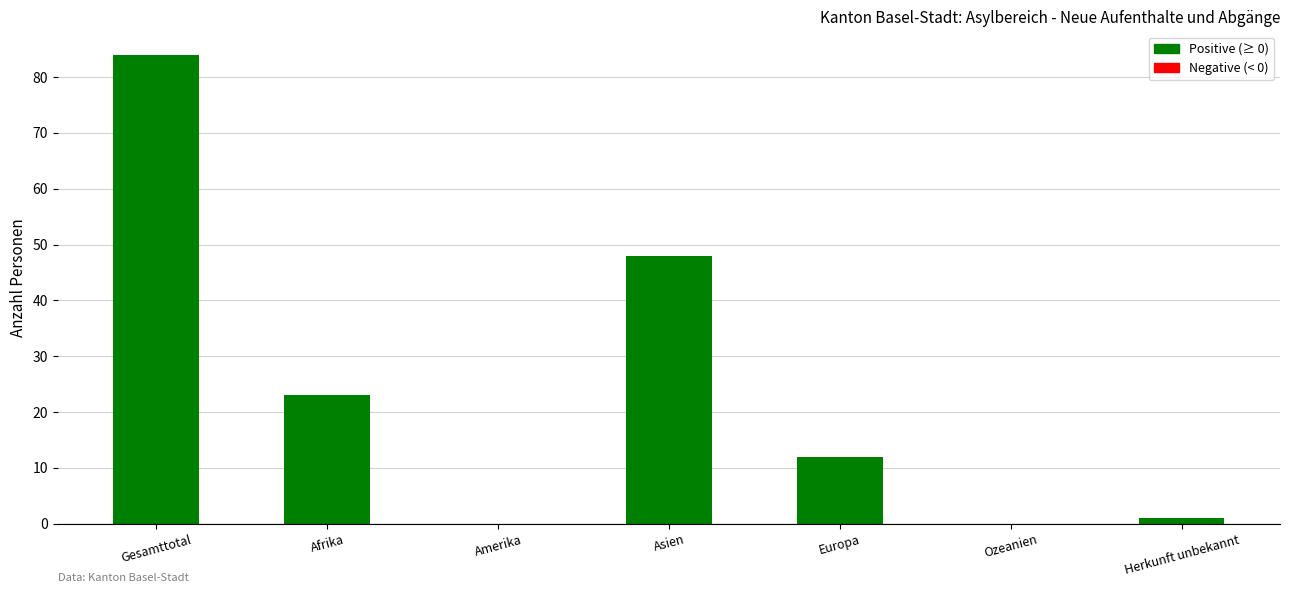

Count the number of categories in the chart.

7